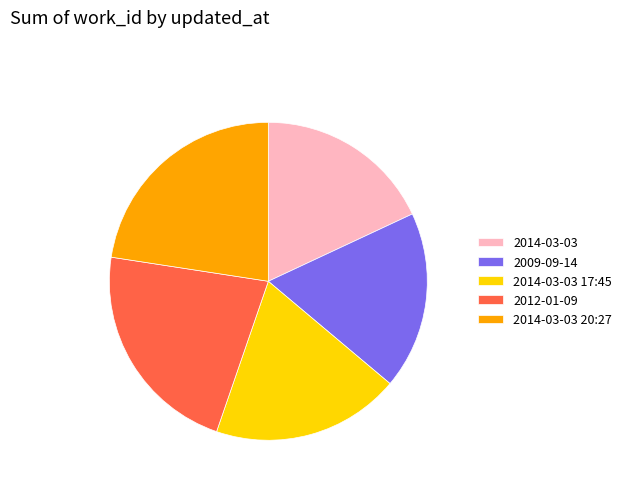

Does any single category account for the majority?

No